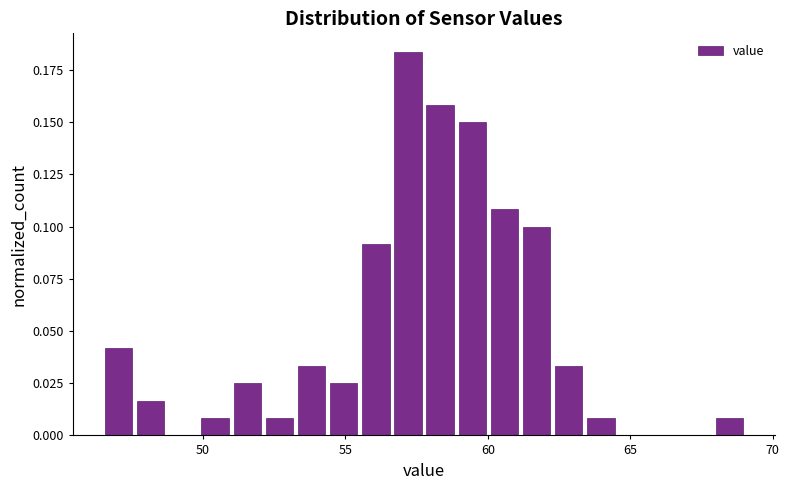

Read against the x-axis, roughly where is the centre of the tallest bar?

57.0